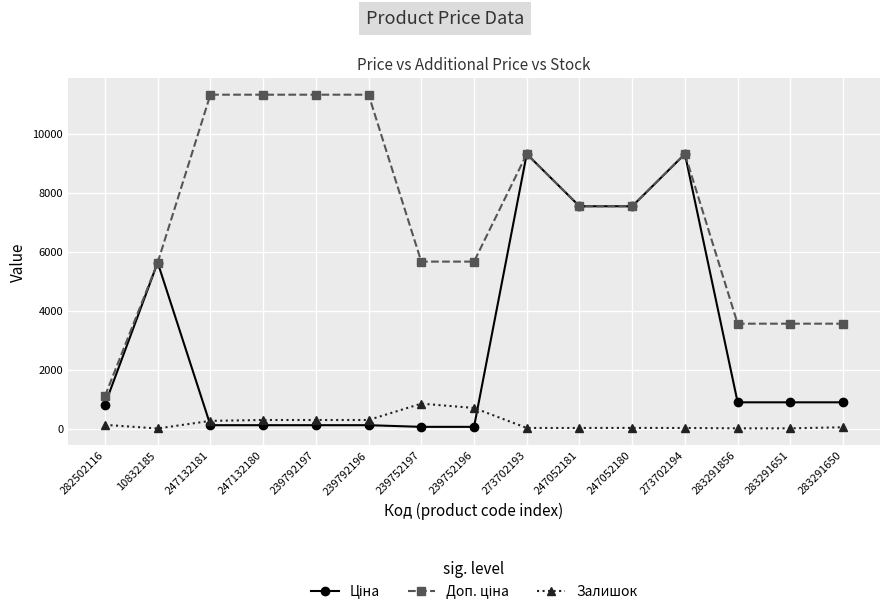

What is the greatest value displayed?

11334.0